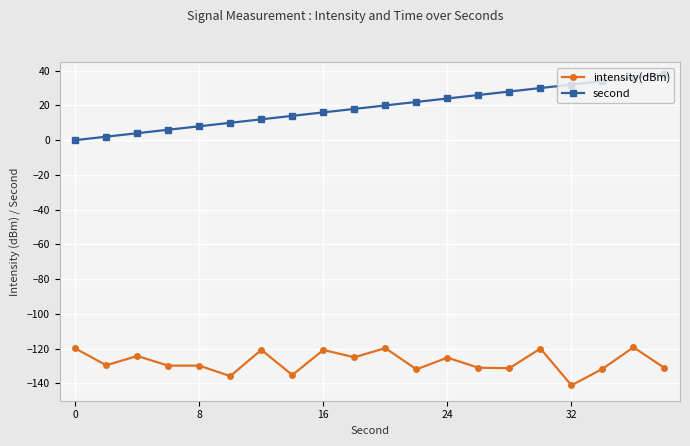

Which series has the largest total across all categories?

second